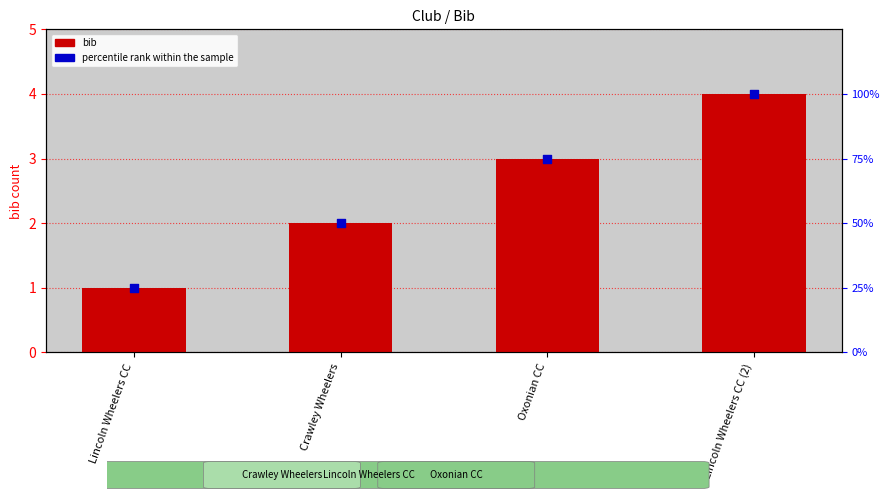

Which series has the largest total across all categories?

percentile rank within the sample